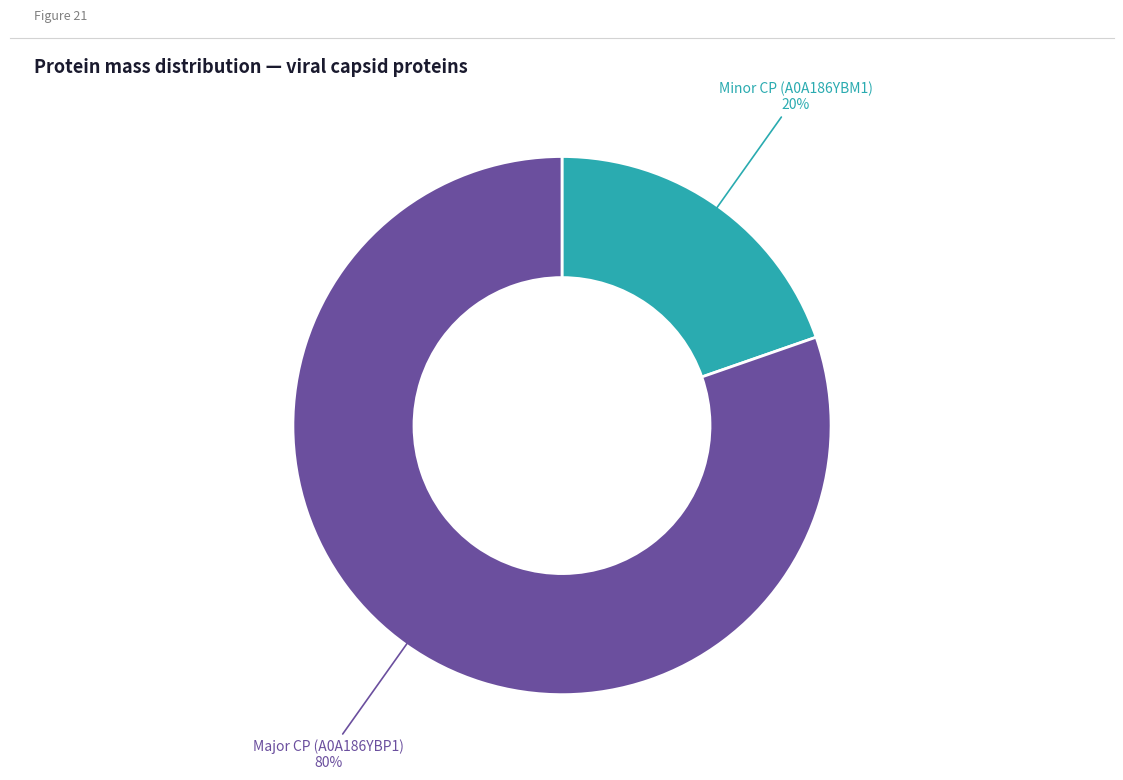

Is it true that Major CP (A0A186YBP1) is 90% of the pie?

False